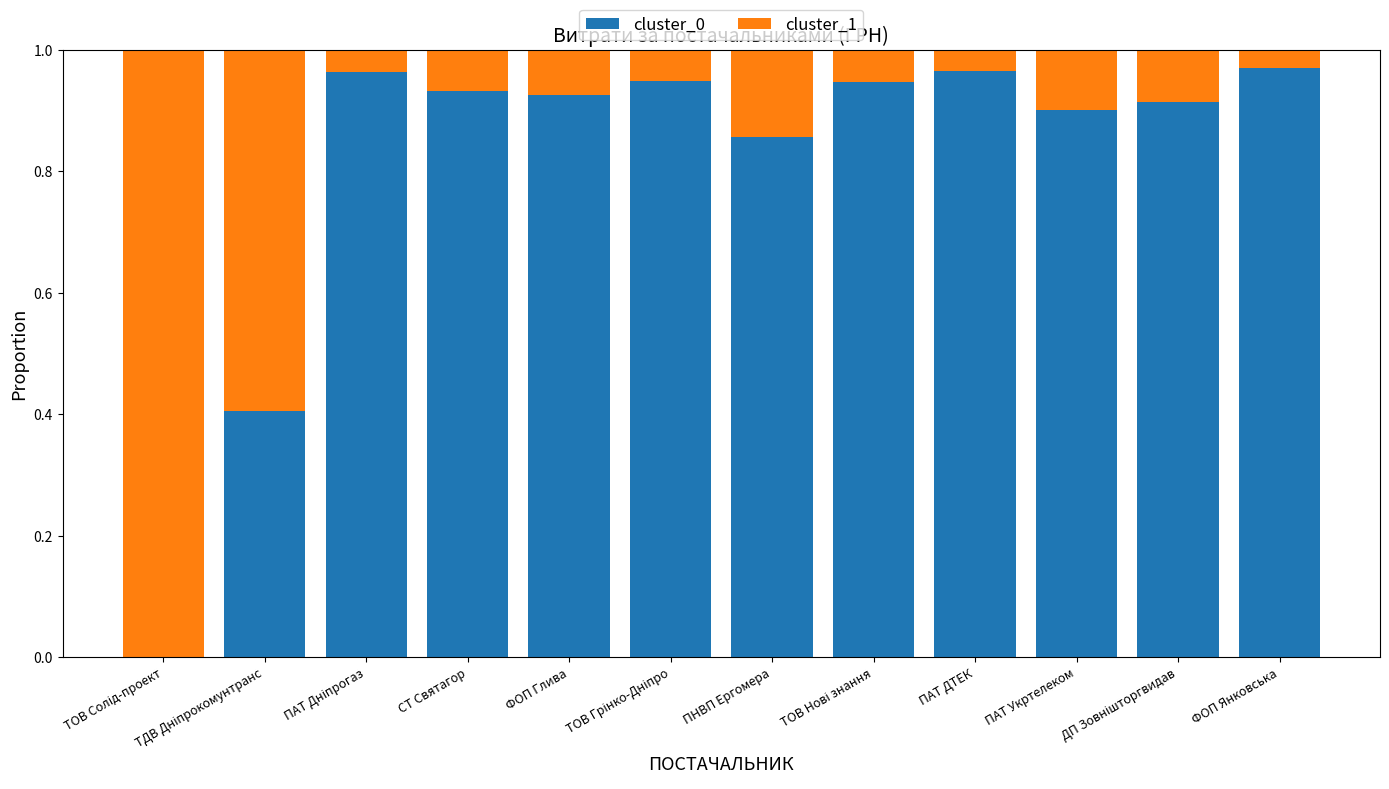

What is the sum of all cluster_0 values?

9.7